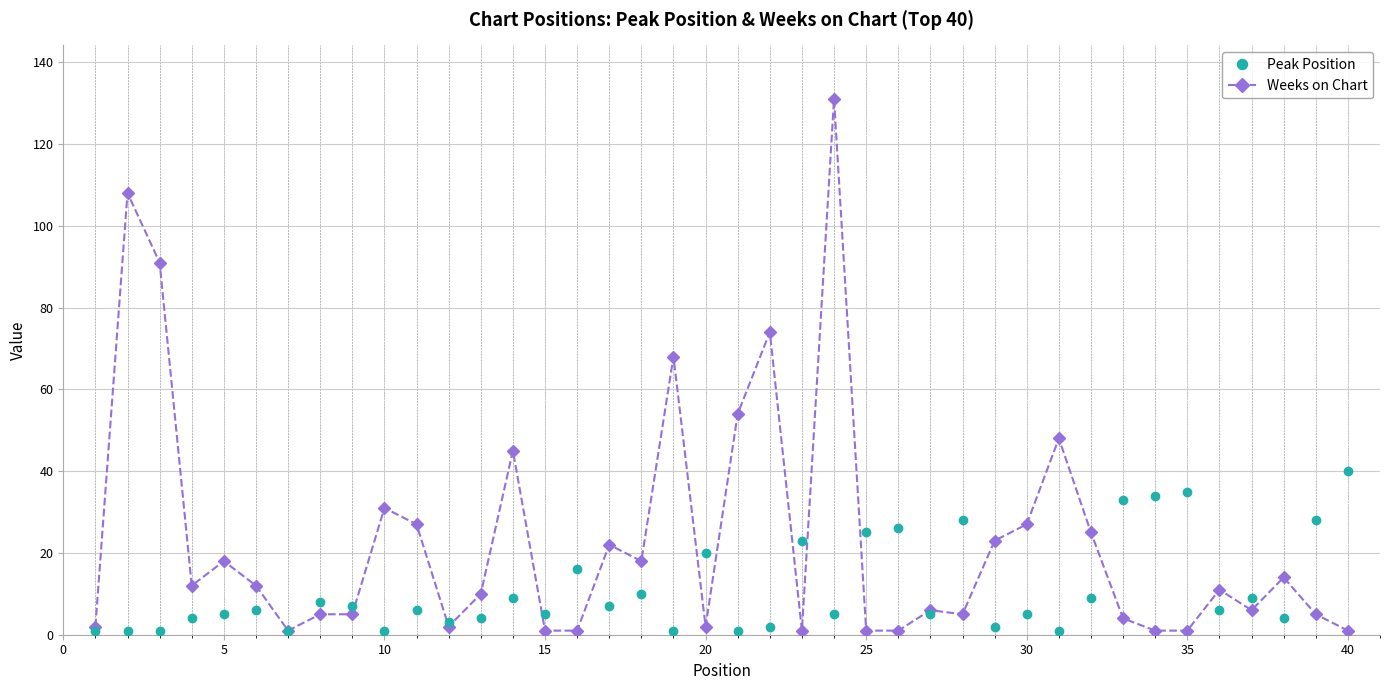

Which series ends up on top after the final intersection of Weeks on Chart and Peak Position?

Peak Position